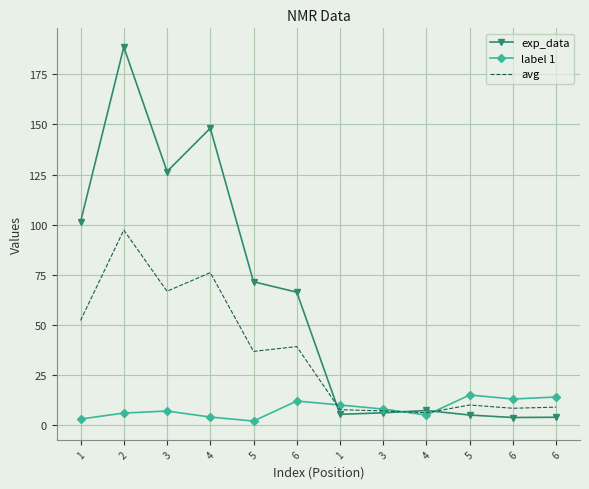

Is it true that exp_data equals 3.4 at 4?

False